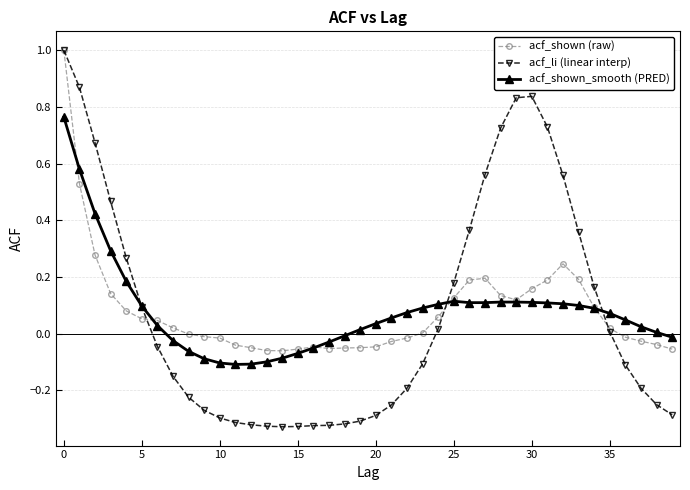

How many categories are shown in the chart?

40